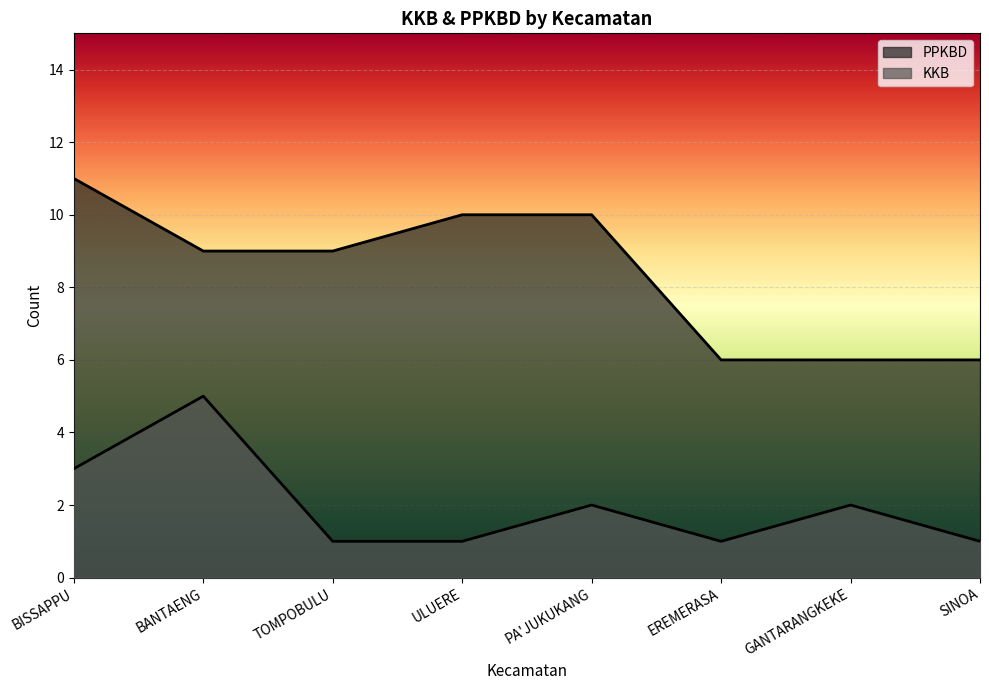

True or false: KKB has more than 1 interior local peaks.

True